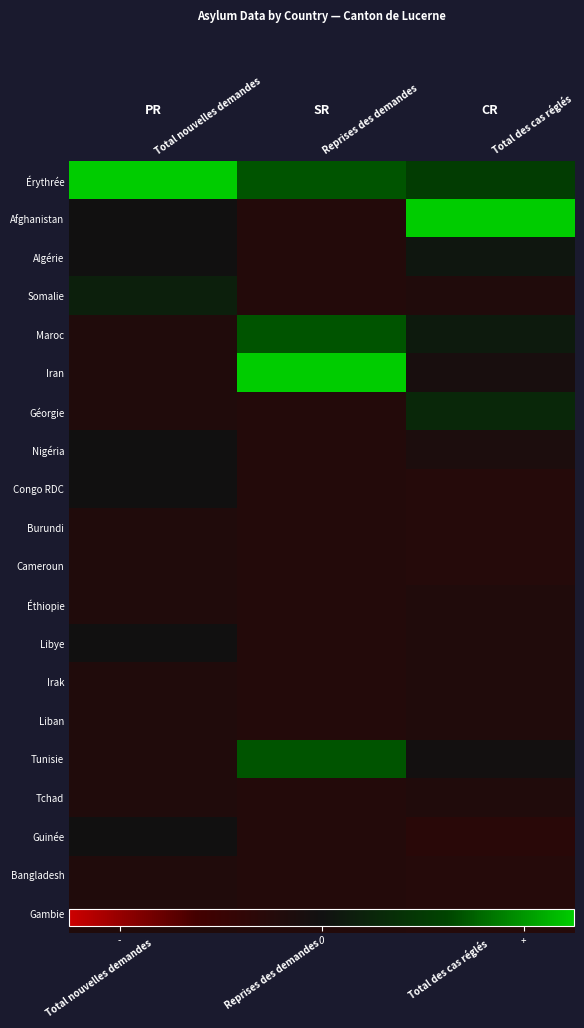

Is it true that Burundi equals -0.1 at Reprises des demandes?

False